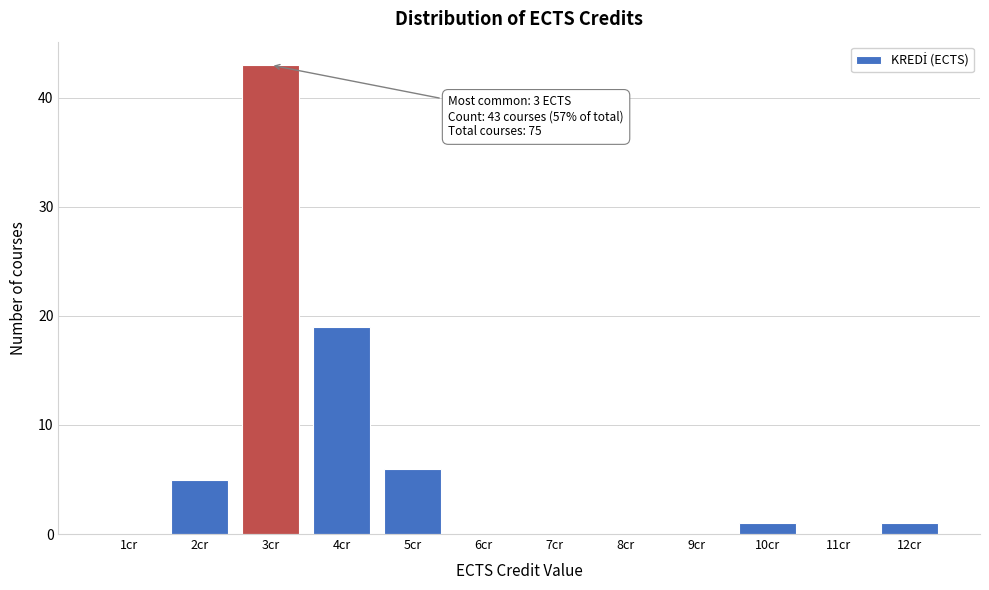

Reading left to right, extract all data points from this chart.

1cr=0	2cr=5	3cr=43	4cr=19	5cr=6	6cr=0	7cr=0	8cr=0	9cr=0	10cr=1	11cr=0	12cr=1